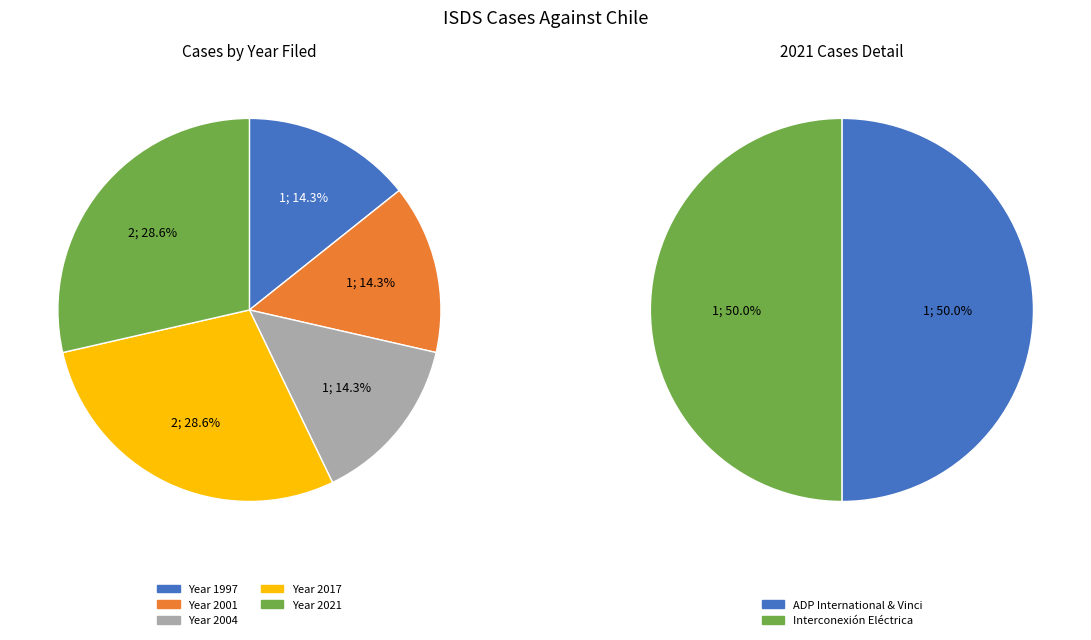

Does Sociedad Anónima Ricardo Vieira (2004) account for over 50% of the chart?

No